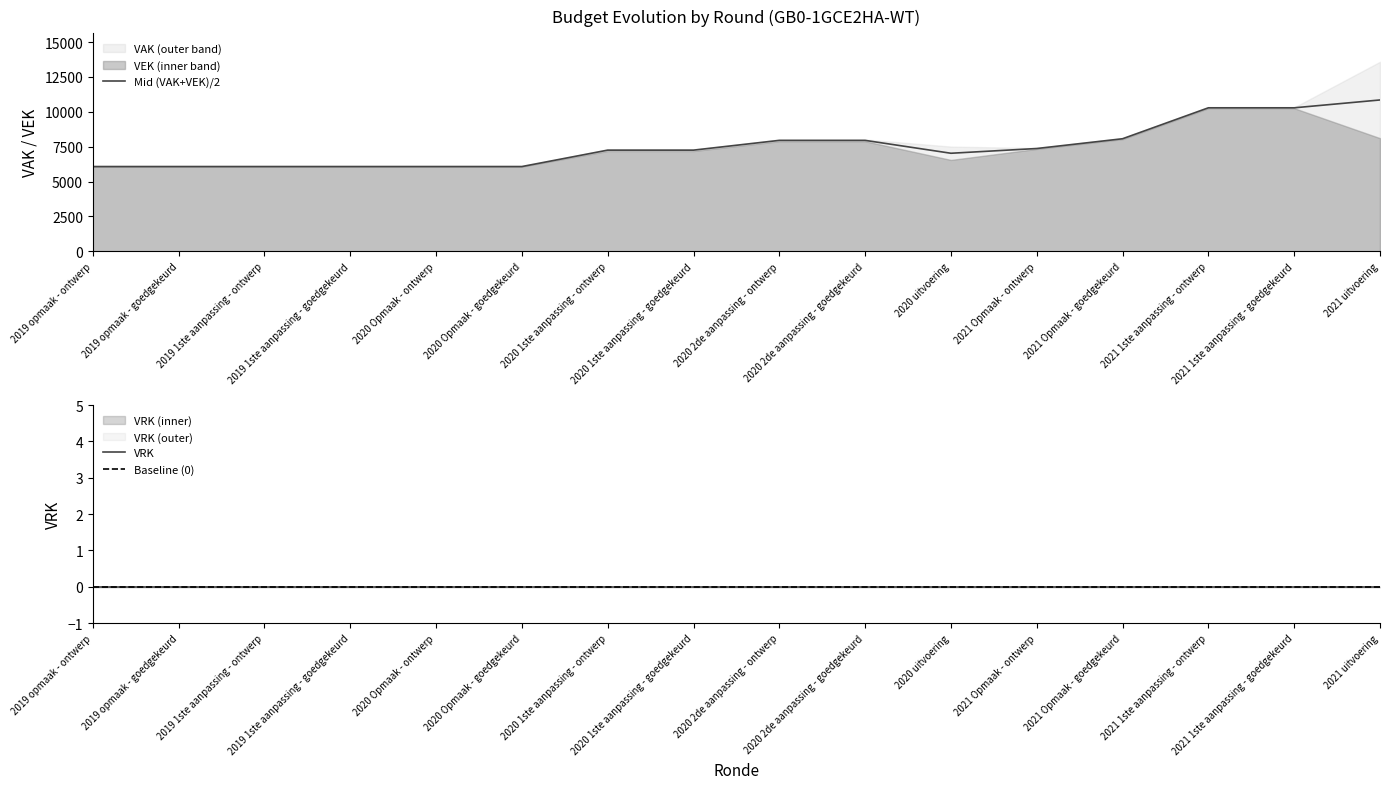

Where is the first local minimum for VEK?

2020 uitvoering